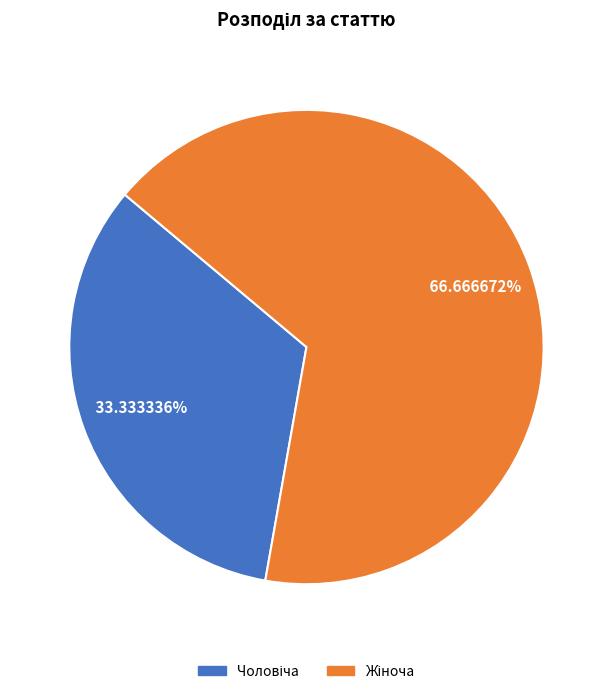

Count the number of slices in the pie.

2